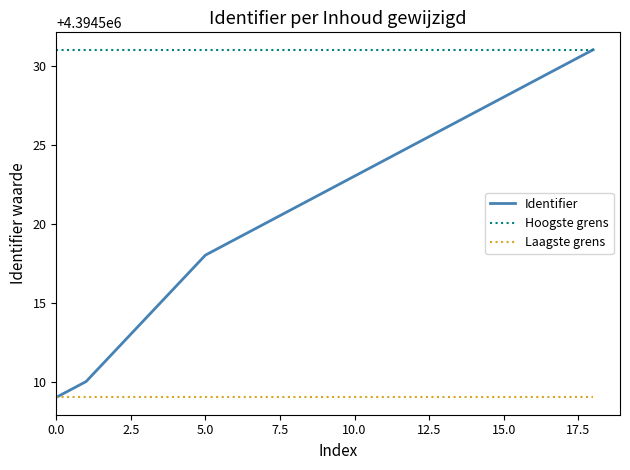

Which series has the largest total across all categories?

Hoogste grens